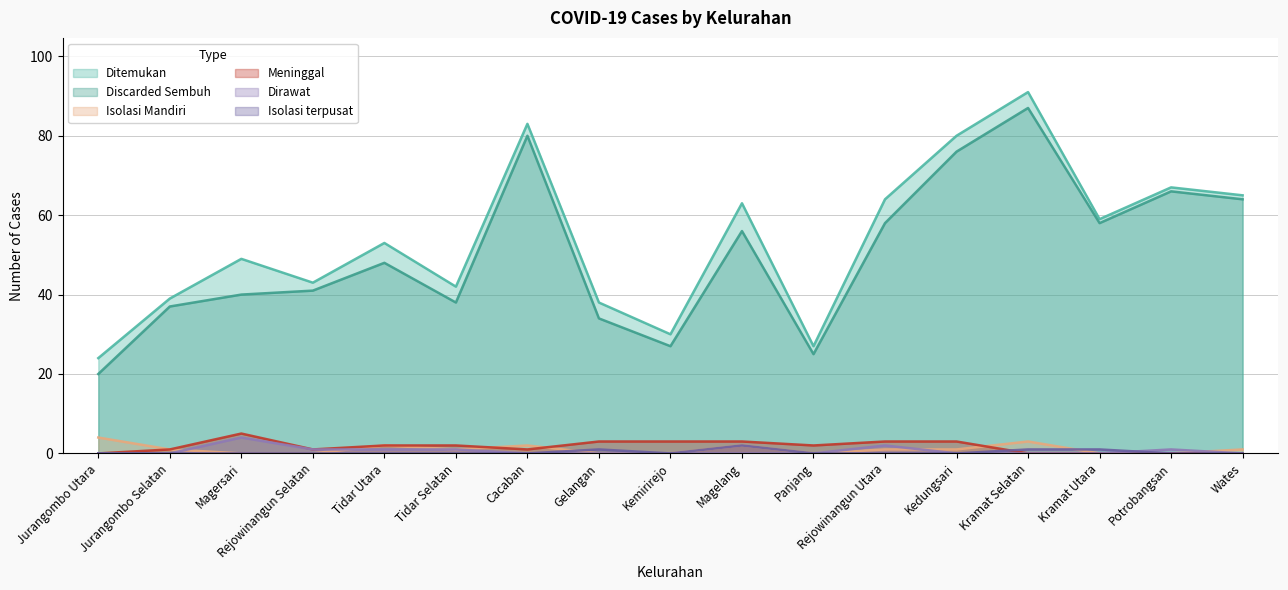

At which label is Meninggal closest to 2?

Tidar Utara